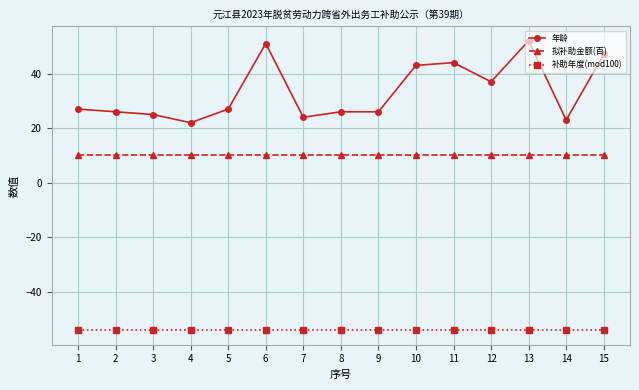

How many distinct data groups are displayed?

3